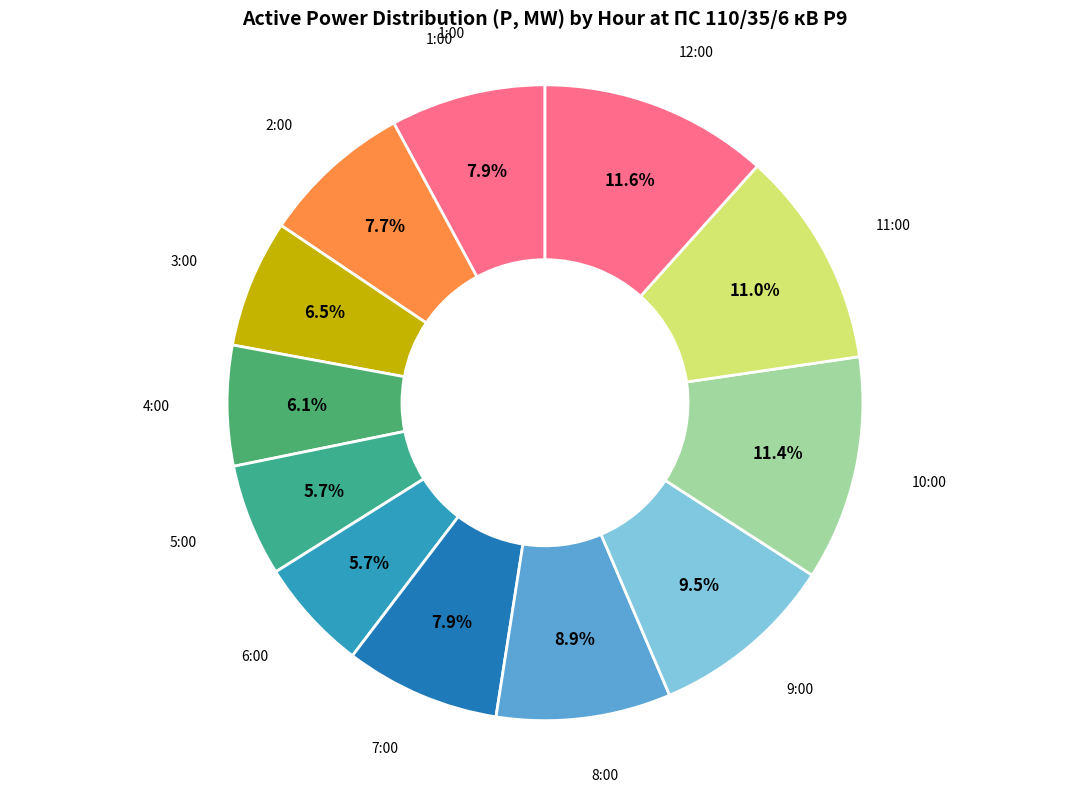

Count the number of slices in the pie.

12